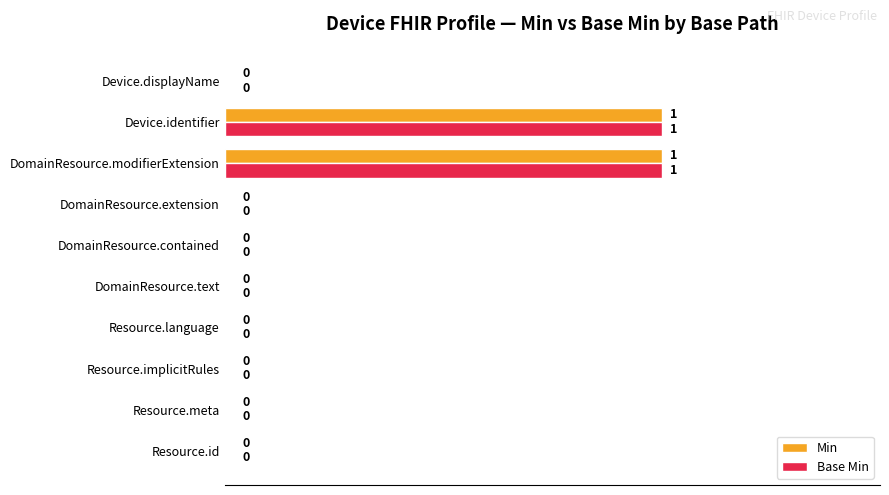

How many values in Min are above zero?

2